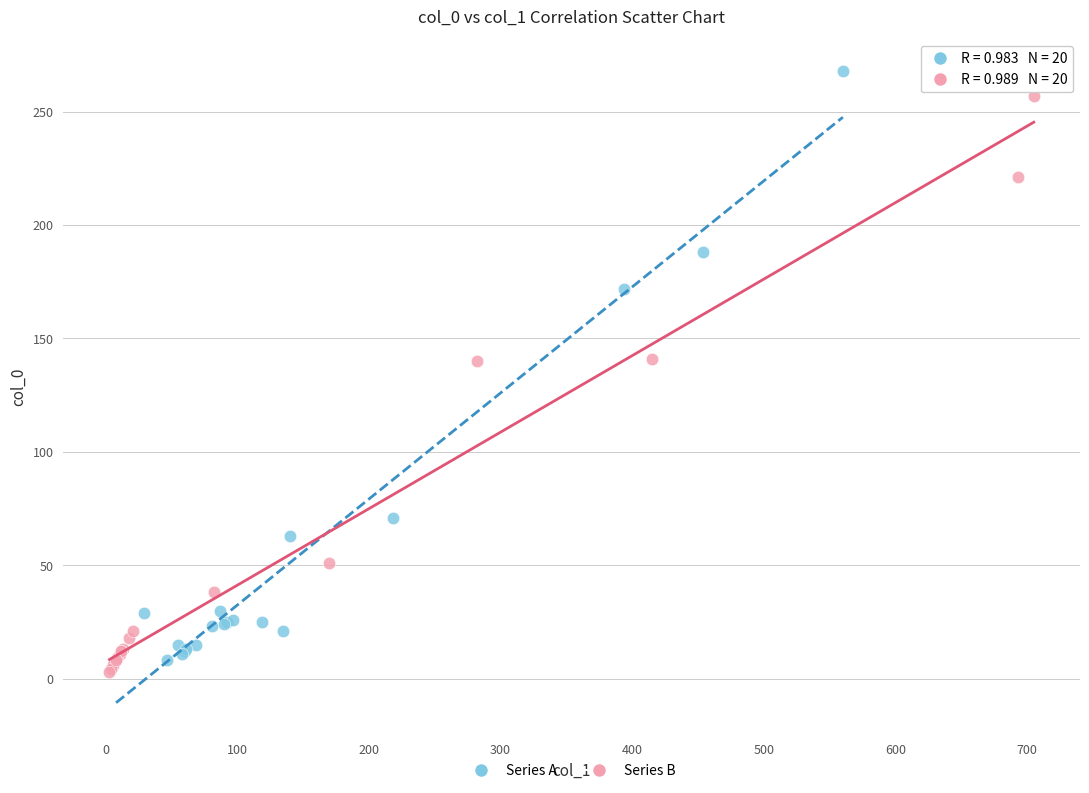

What are all the series names shown in the legend?

Series A, Series B